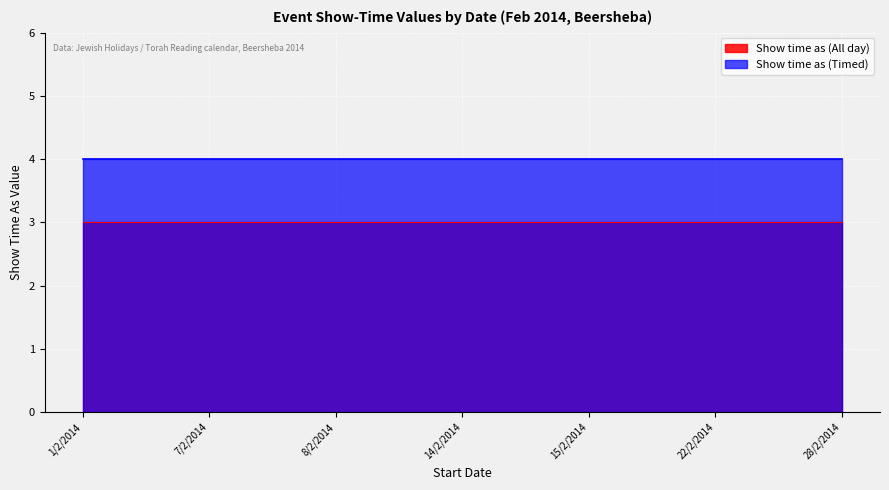

Reading left to right, list all the values displayed in this chart.

Show time as (All day): 3	3	3	3	3	3	3
Show time as (Timed): 4	4	4	4	4	4	4